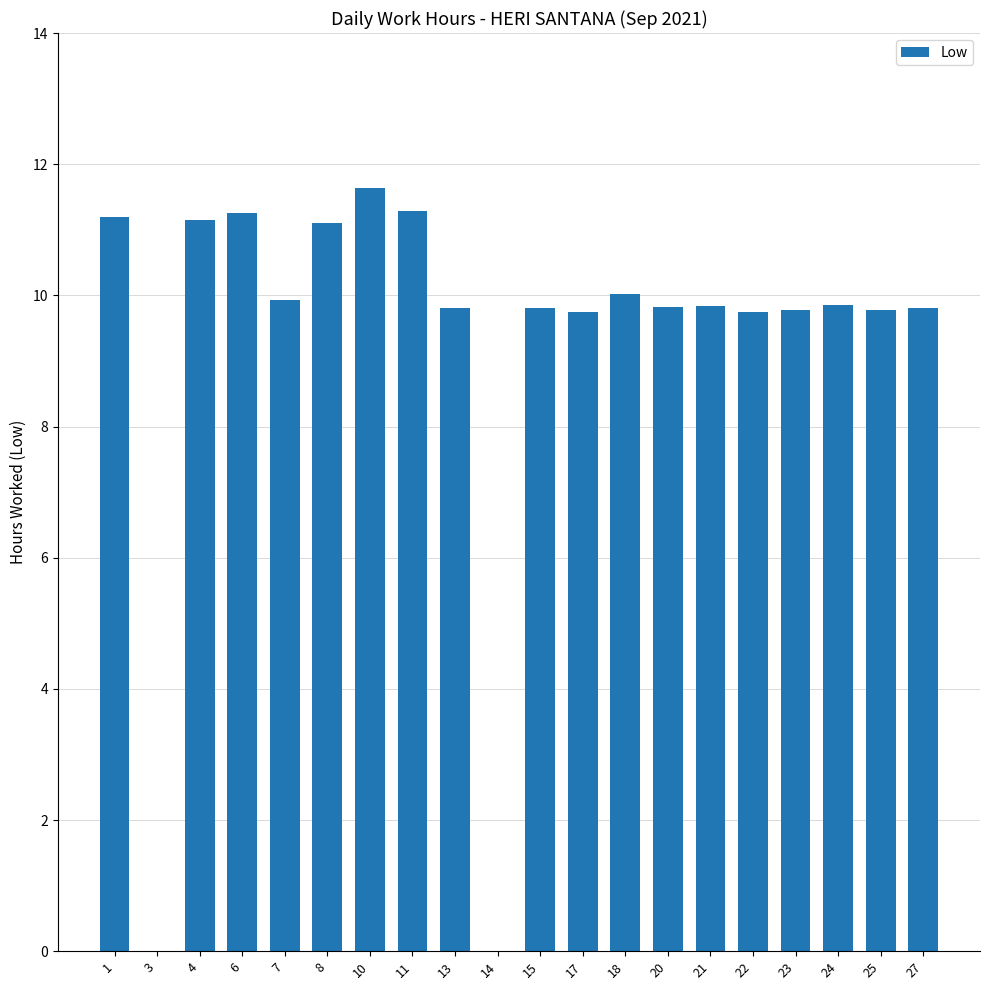

The chart shows a value of 9.8 at 23. True or false?

True